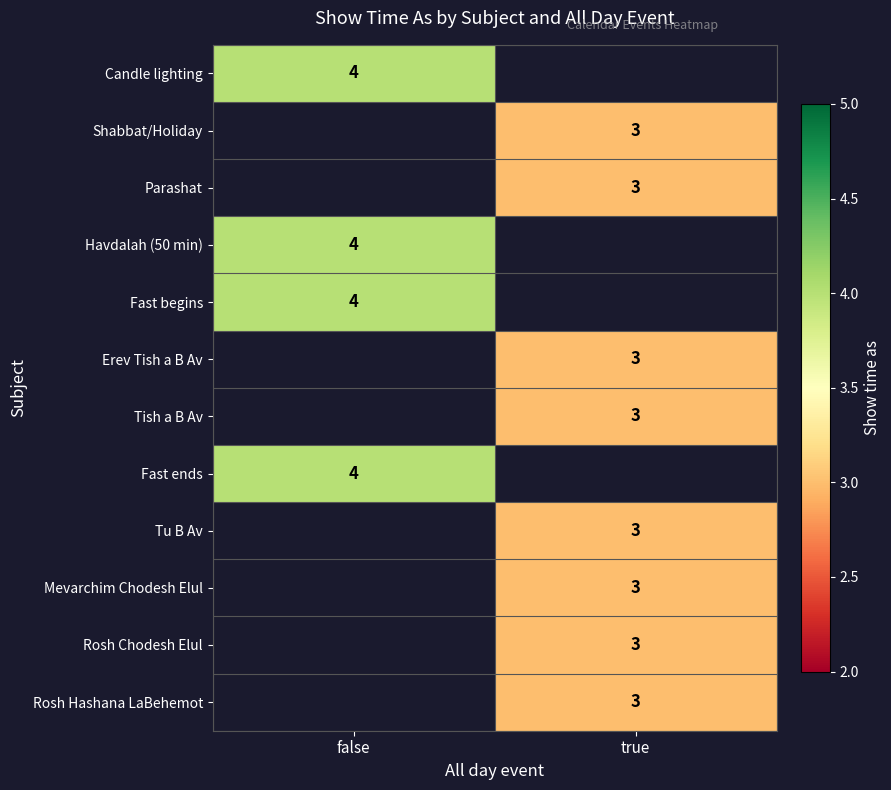

True or false: Fast ends has a value of 2 at false.

False